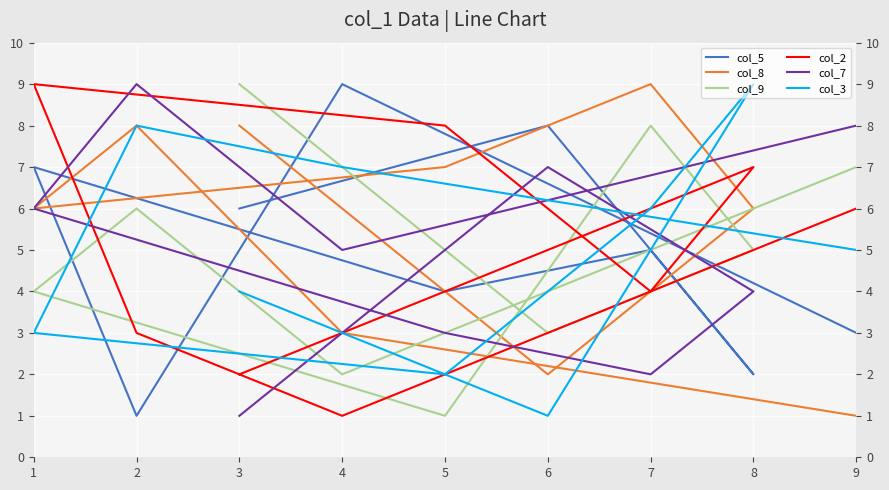

List the labels in order of col_3 value, smallest first.

6, 5, 1, 3, 9, 7, 4, 2, 8